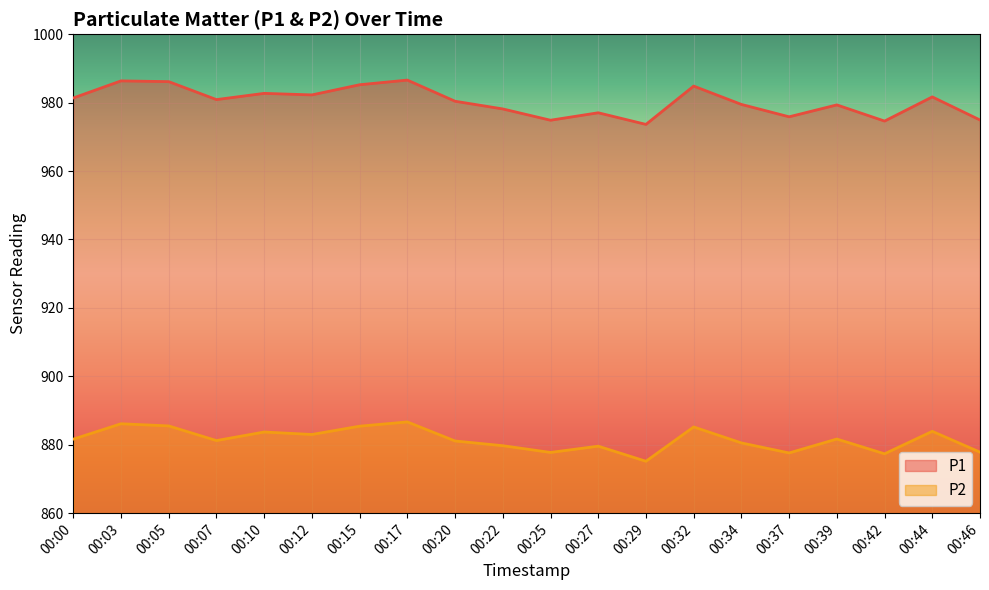

What is the difference between the highest and lowest values at 00:34?

98.9